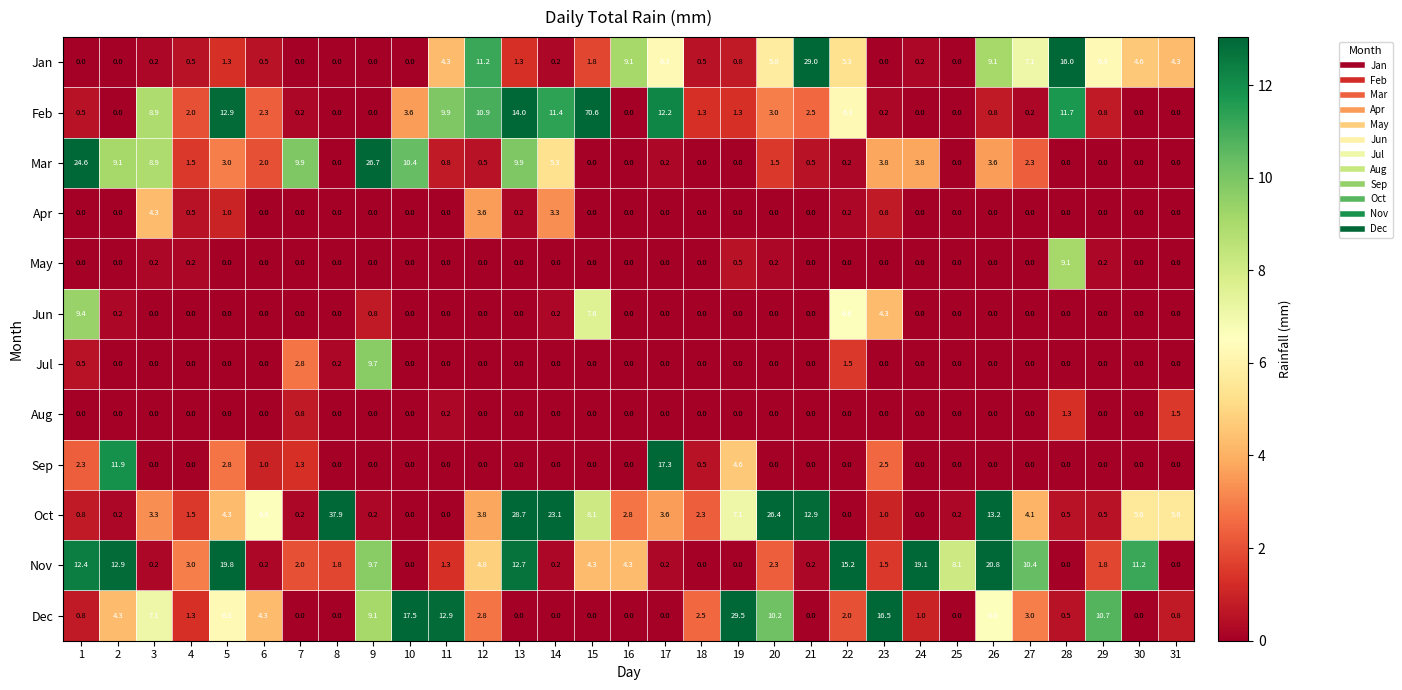

List the series in order of their peak value, lowest first.

Aug, Apr, May, Jun, Jul, Sep, Nov, Mar, Jan, Dec, Oct, Feb